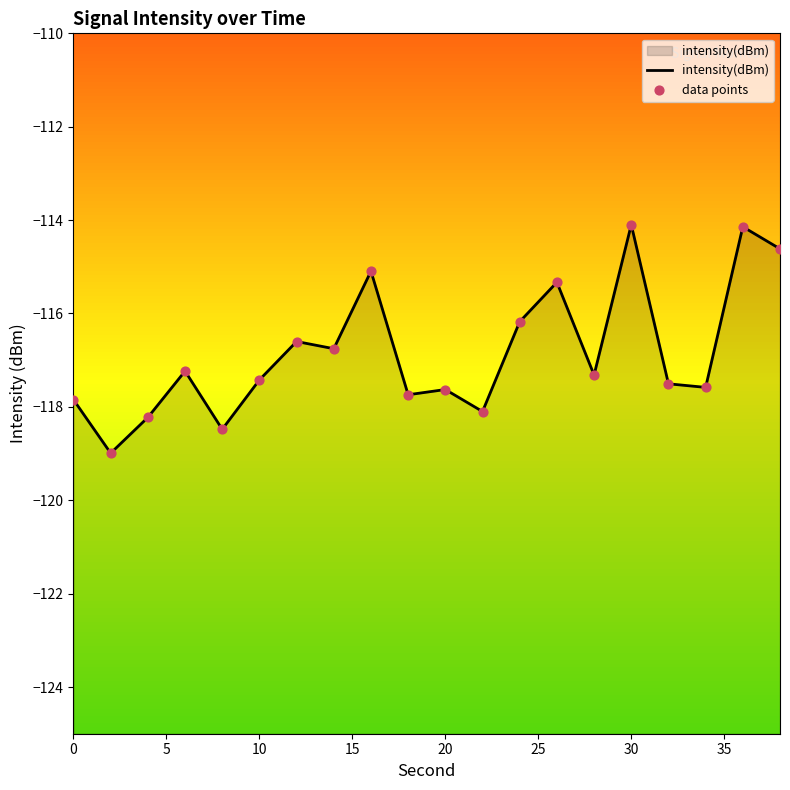

Is the value of data points at 15 greater than the value of intensity(dBm) at 20?

Yes